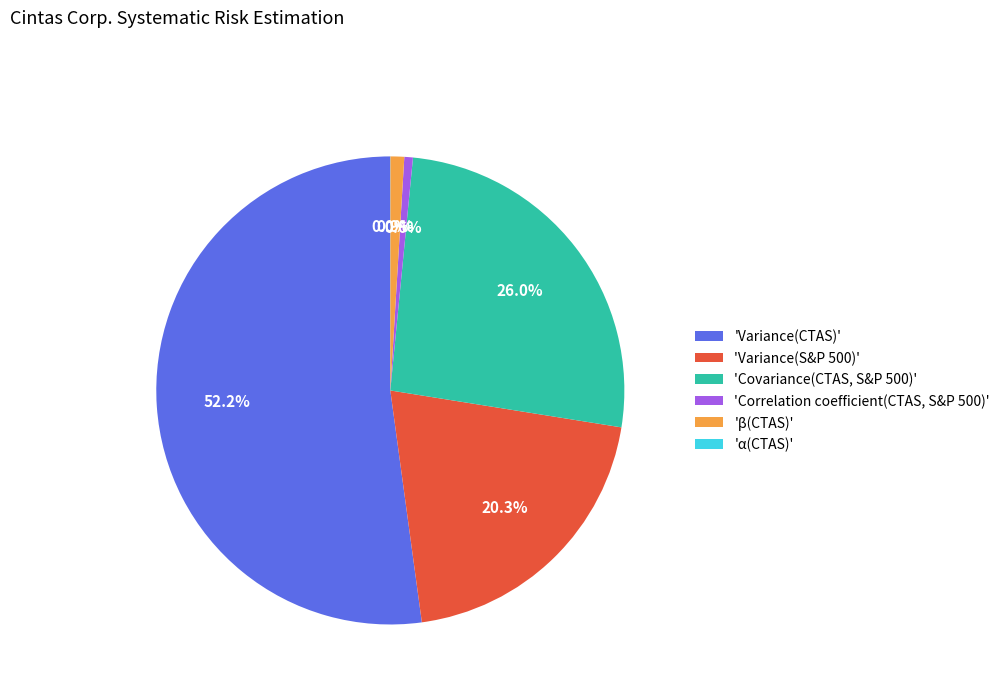

Which category has the biggest portion of the pie?

'Variance(CTAS)'